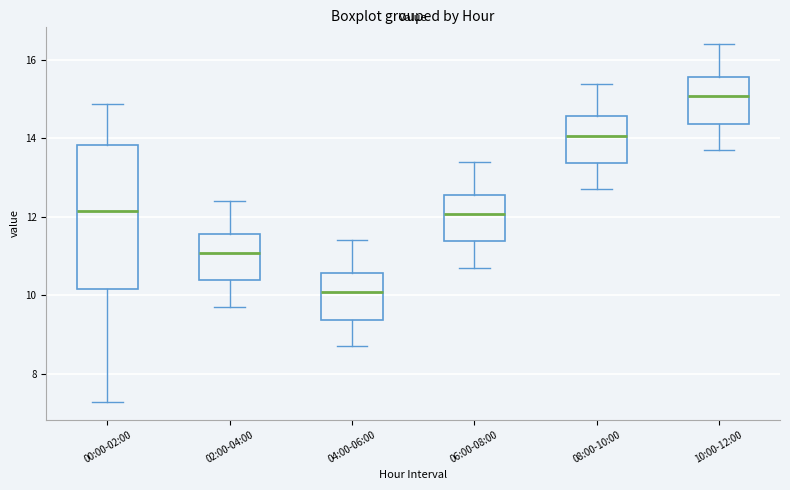

Which box's median line is the lowest?

04:00-06:00